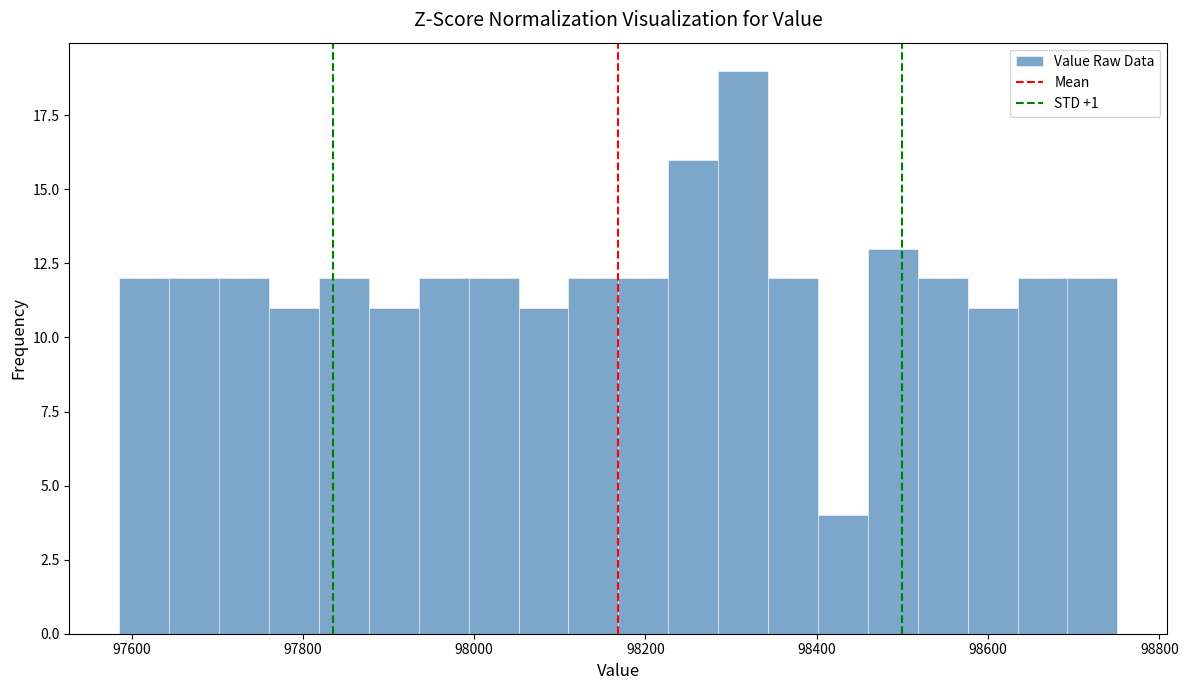

Read against the x-axis, roughly where is the centre of the tallest bar?

98320